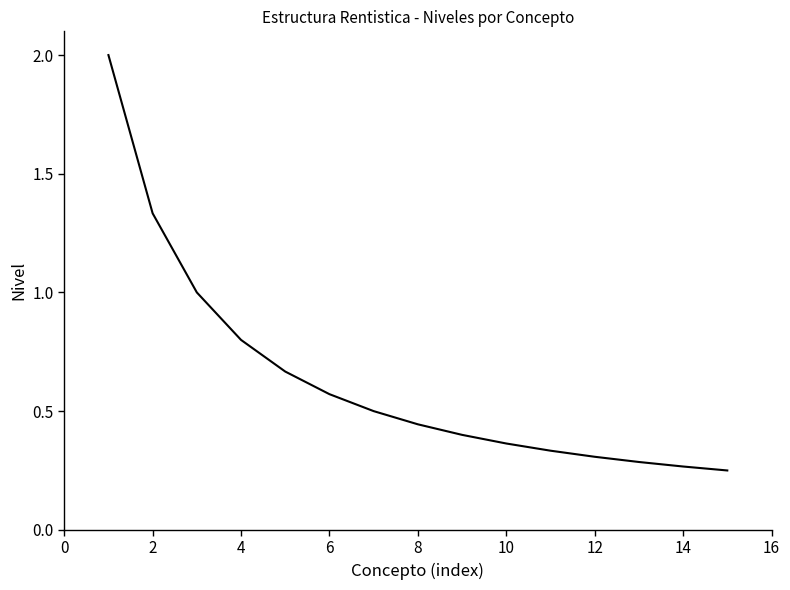

What is the greatest value displayed?

2.0